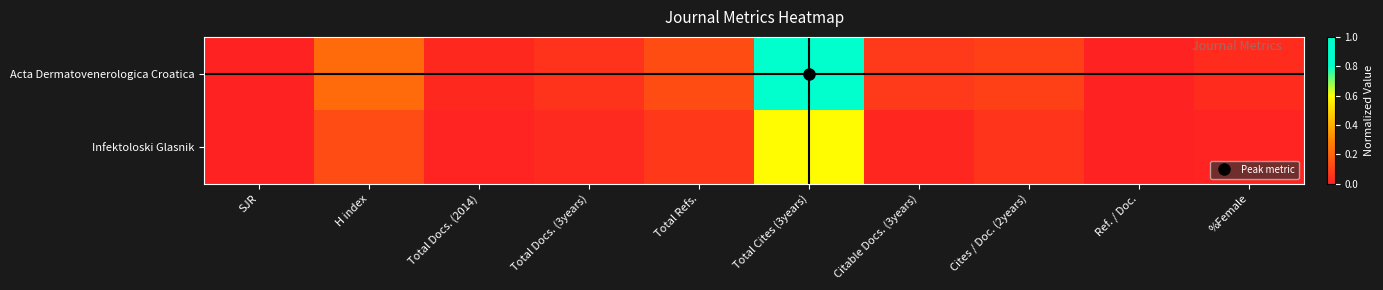

Reading right to left, list all the values displayed in this chart.

Acta Dermatovenerologica Croatica: %Female=0.0	Ref. / Doc.=0.0	Cites / Doc. (2years)=0.1	Citable Docs. (3years)=0.1	Total Cites (3years)=1.0	Total Refs.=0.1	Total Docs. (3years)=0.0	Total Docs. (2014)=0.0	H index=0.2	SJR=0.0
Infektoloski Glasnik: %Female=0.0	Ref. / Doc.=0.0	Cites / Doc. (2years)=0.1	Citable Docs. (3years)=0.0	Total Cites (3years)=0.6	Total Refs.=0.1	Total Docs. (3years)=0.0	Total Docs. (2014)=0.0	H index=0.1	SJR=0.0